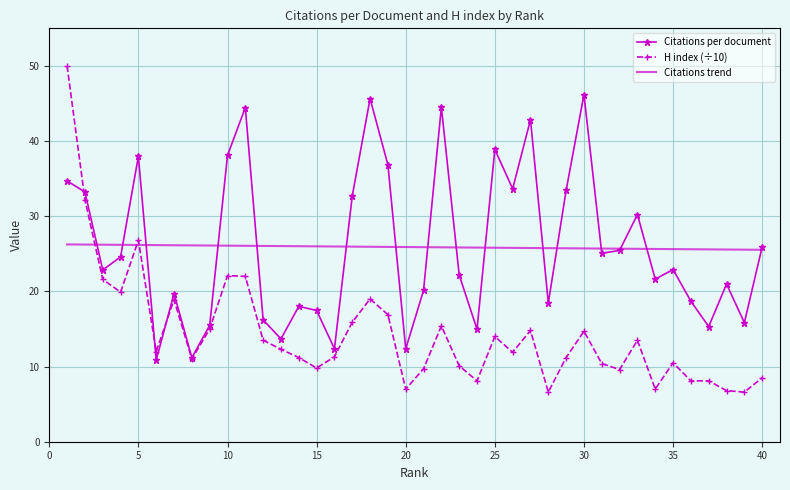

Which series has the largest range (max minus min)?

H index (÷10)